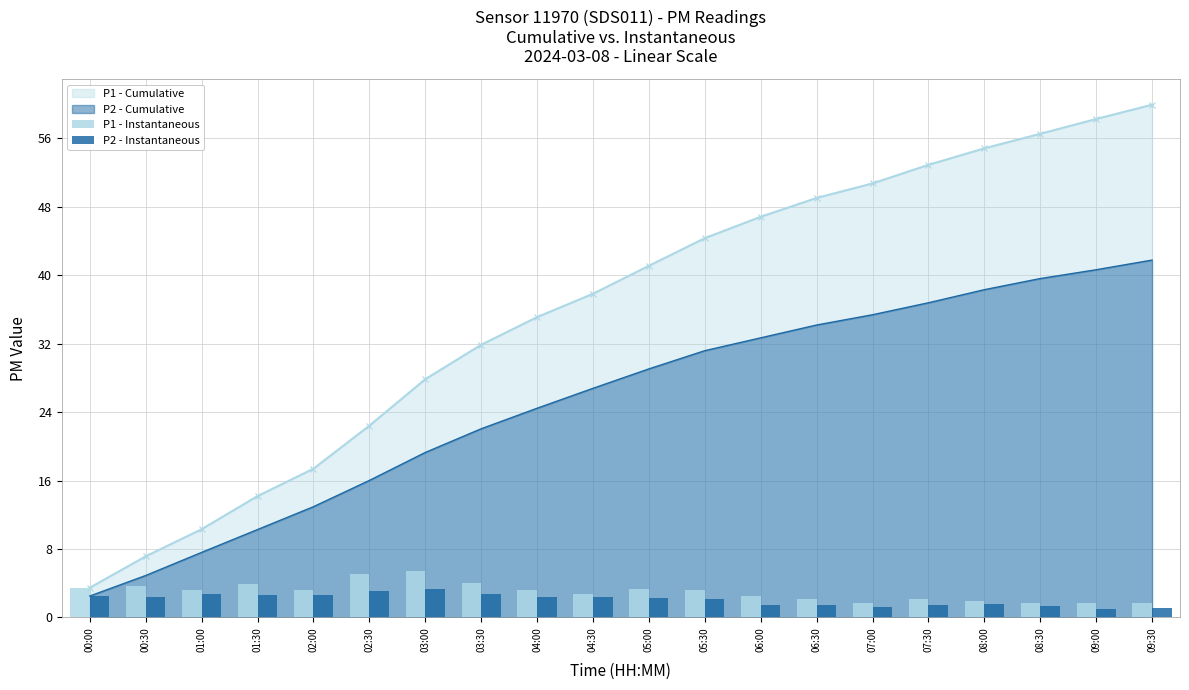

Reading left to right, transcribe all the data shown in this chart.

P1 - Instantaneous: 3.5	3.7	3.2	3.9	3.2	5.0	5.4	4.0	3.2	2.7	3.3	3.2	2.5	2.2	1.7	2.2	1.9	1.7	1.7	1.7
P2 - Instantaneous: 2.5	2.4	2.7	2.7	2.7	3.1	3.3	2.8	2.4	2.3	2.3	2.1	1.5	1.5	1.2	1.4	1.5	1.3	1.0	1.1